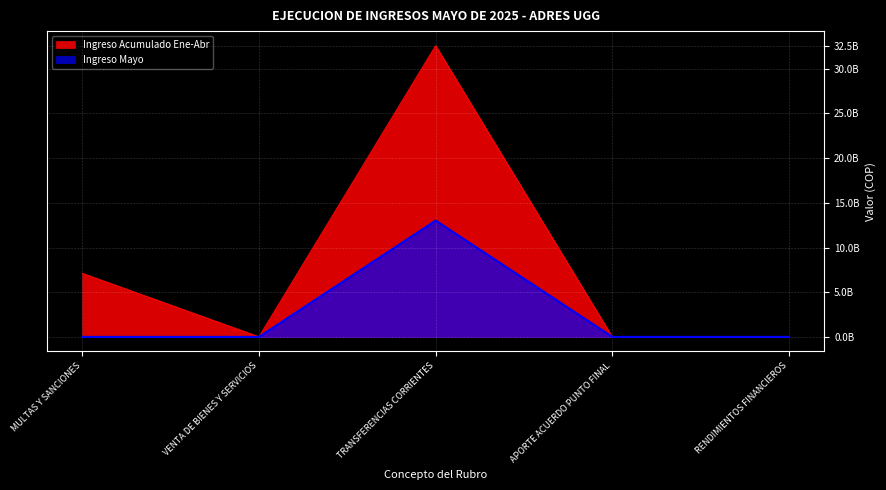

Is it true that Ingreso Mayo equals -6575829724.6 at VENTA DE BIENES Y SERVICIOS?

False